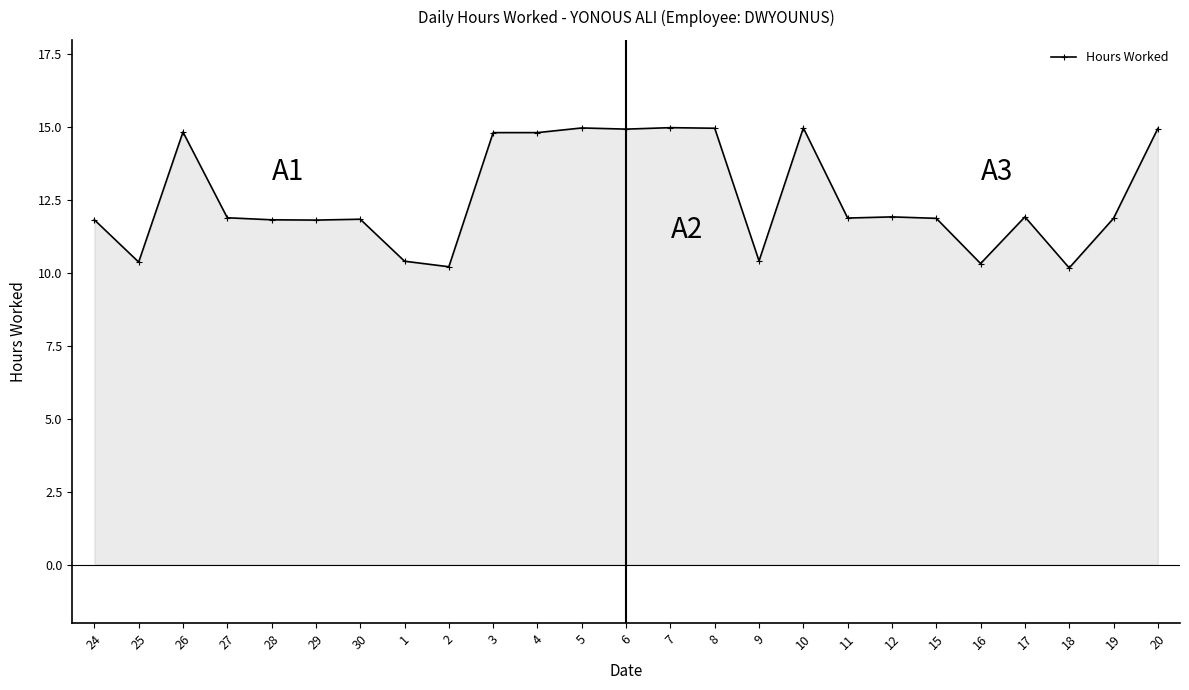

Which has a higher value, 9 or 24?

24